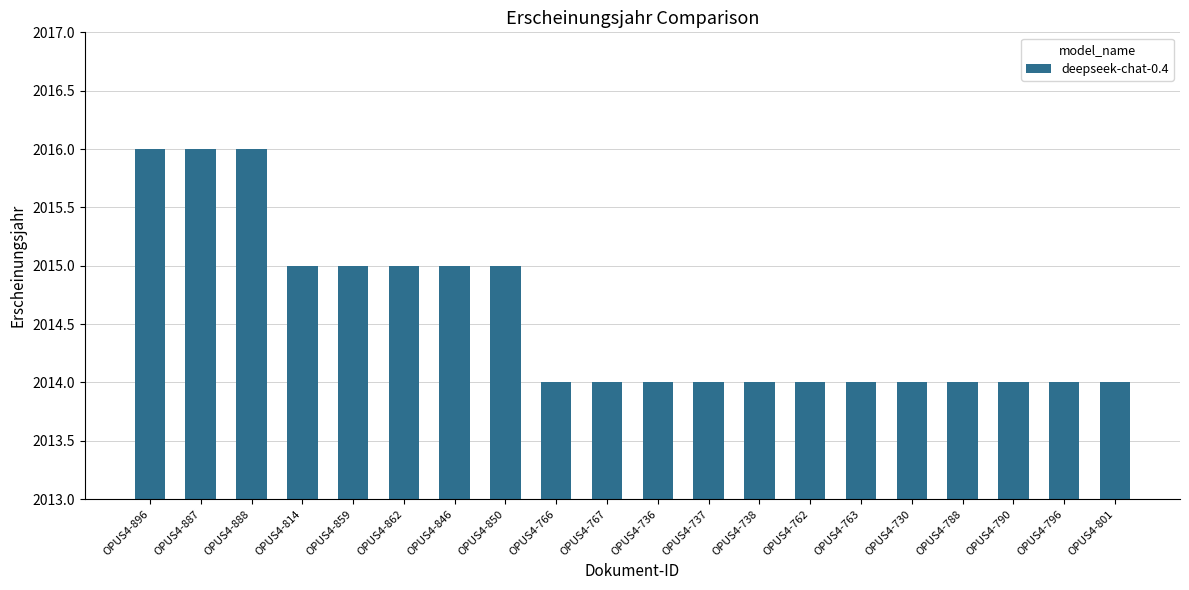

Are the bars grouped side by side (vs. stacked)?

No